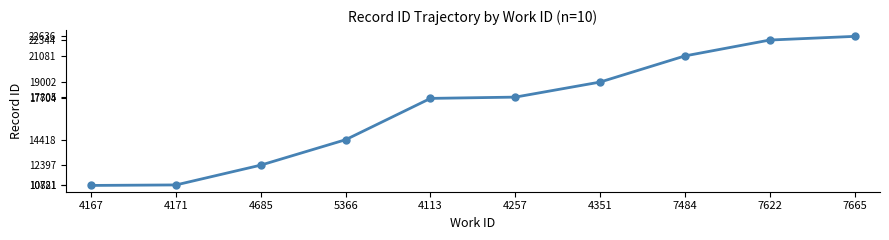

How many lines are shown in the chart?

1